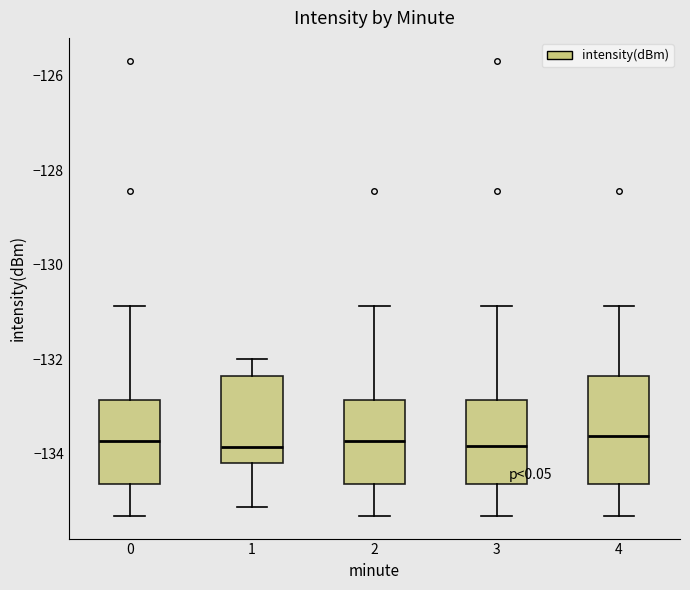

Which box is the tallest, from its lower edge to its upper edge?

4